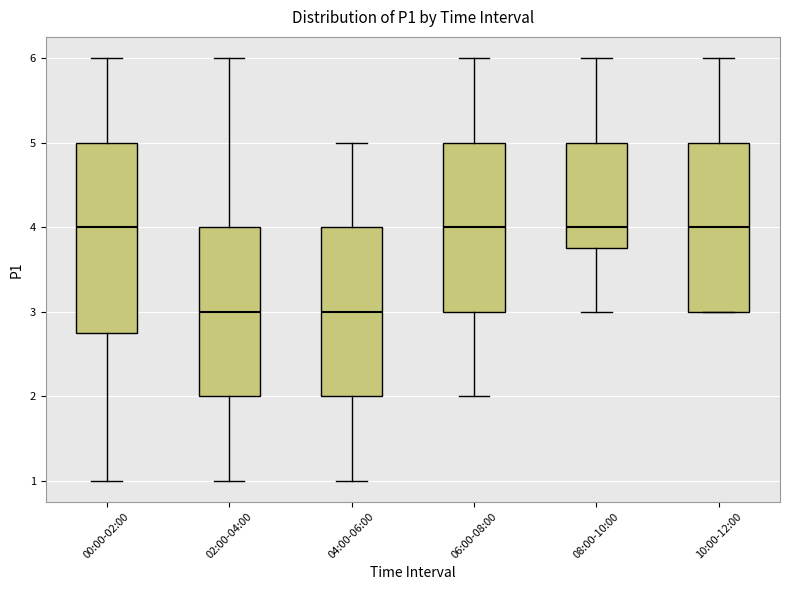

Reading left to right, read every box against the y-axis: the position of its median line, the range the box covers, and the ends of its whiskers. The values are not printed on the chart, so give them approximately, as read against the axis.

00:00-02:00: median 4.0, box 2.8 to 5.0, whiskers 1.0 to 6.0
02:00-04:00: median 3.0, box 2.0 to 4.0, whiskers 1.0 to 6.0
04:00-06:00: median 3.0, box 2.0 to 4.0, whiskers 1.0 to 5.0
06:00-08:00: median 4.0, box 3.0 to 5.0, whiskers 2.0 to 6.0
08:00-10:00: median 4.0, box 3.8 to 5.0, whiskers 3.0 to 6.0
10:00-12:00: median 4.0, box 3.0 to 5.0, whiskers 3.0 to 6.0